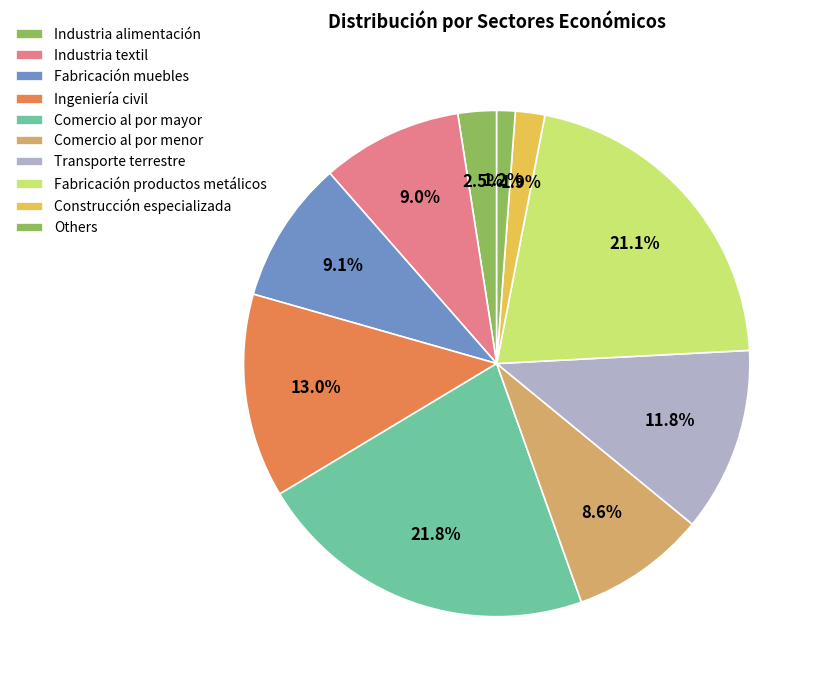

Count the number of slices in the pie.

10